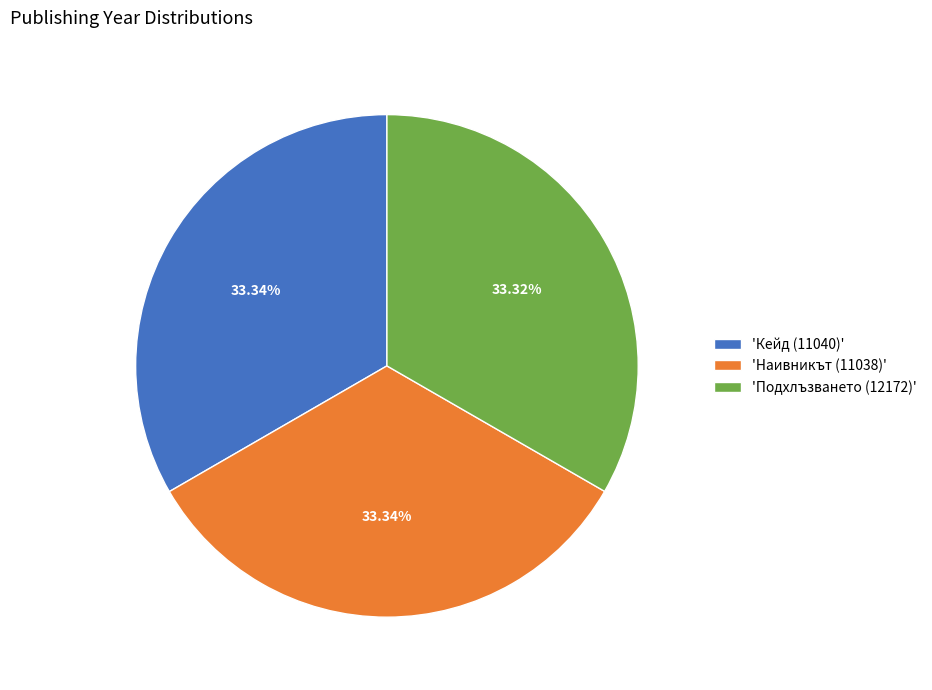

Does 'Кейд (11040)' account for over 50% of the chart?

No